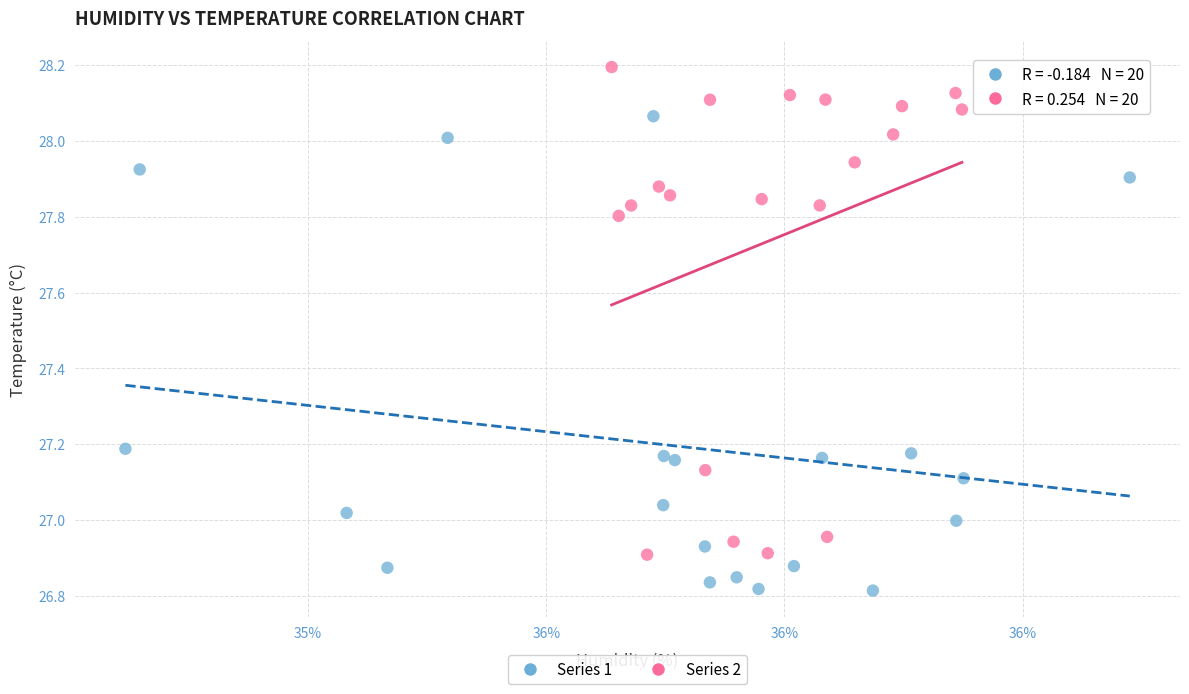

Which series contains the highest Y value?

Series 2